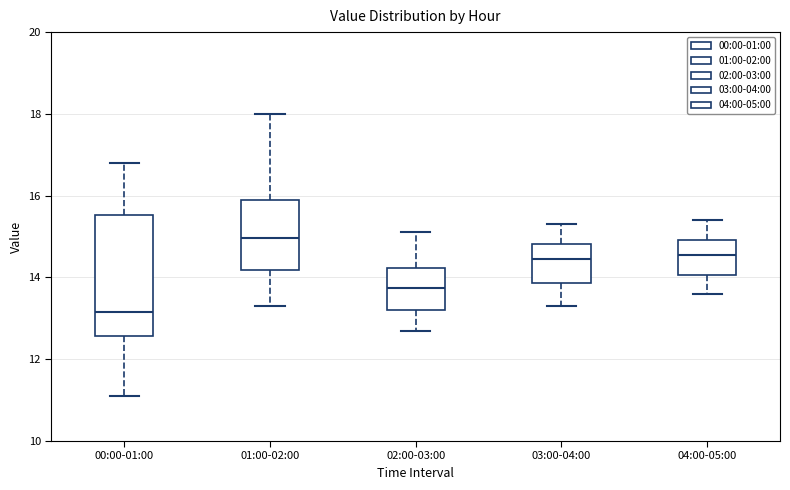

Reading left to right, read every box against the y-axis: the position of its median line, the range the box covers, and the ends of its whiskers. The values are not printed on the chart, so give them approximately, as read against the axis.

00:00-01:00: median 13.2, box 12.6 to 15.6, whiskers 11.2 to 16.8
01:00-02:00: median 15.0, box 14.2 to 16.0, whiskers 13.4 to 18.0
02:00-03:00: median 13.8, box 13.2 to 14.2, whiskers 12.8 to 15.2
03:00-04:00: median 14.4, box 13.8 to 14.8, whiskers 13.4 to 15.4
04:00-05:00: median 14.6, box 14.0 to 15.0, whiskers 13.6 to 15.4